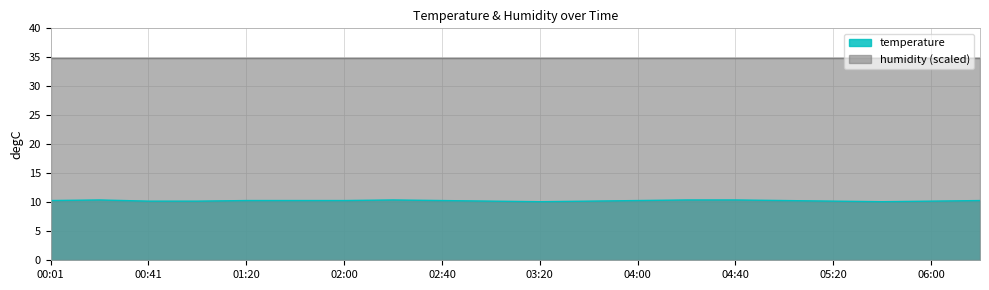

Rank the categories by value from lowest to highest.

03:20, 05:40, 00:41, 01:00, 03:00, 03:40, 05:20, 06:00, 00:01, 01:20, 01:40, 02:00, 02:40, 04:00, 05:00, 06:20, 00:21, 02:20, 04:20, 04:40